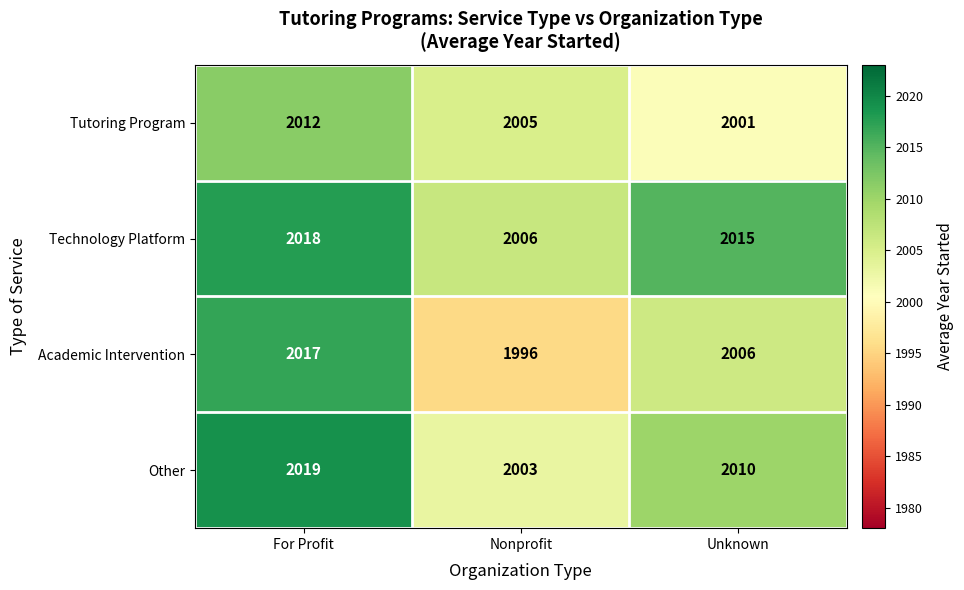

Which series has the largest range (max minus min)?

Academic Intervention